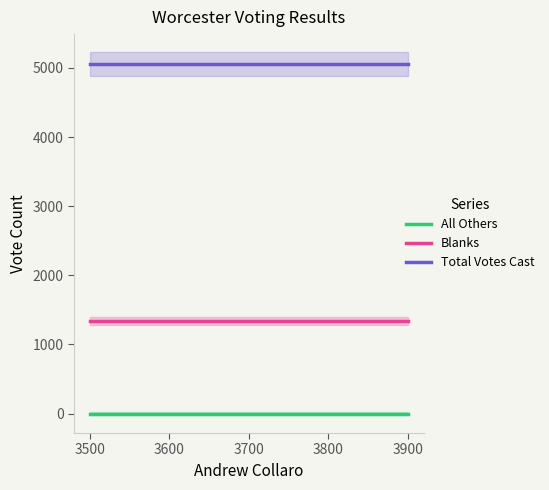

True or false: Total Votes Cast has a value of 8972 at 3500.

False